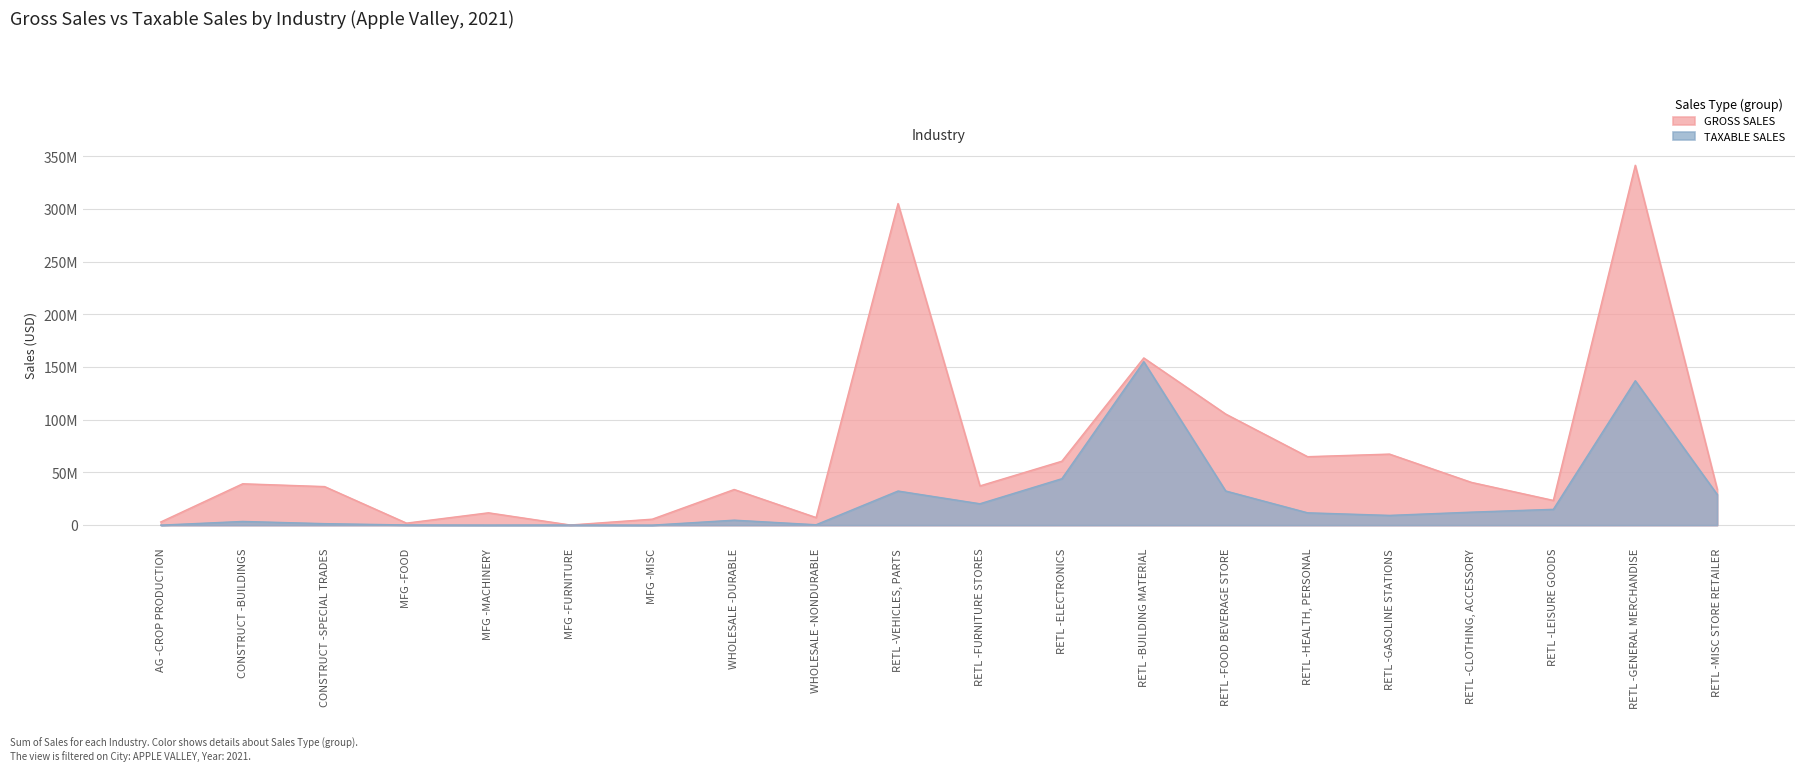

What is the total value across all series at RETL -GENERAL MERCHANDISE?

478741278